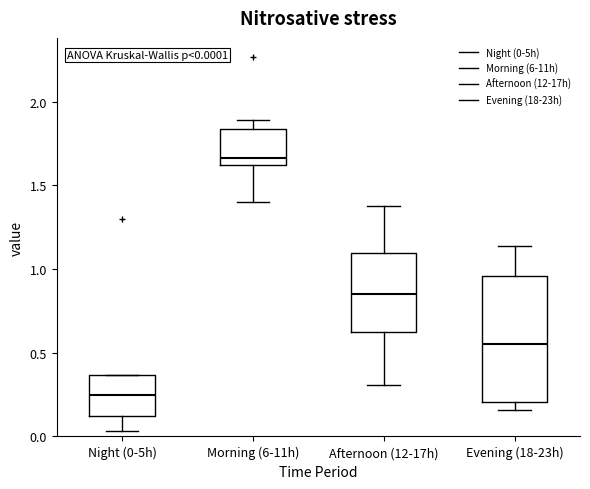

Which box has the lowest median line?

Night (0-5h)